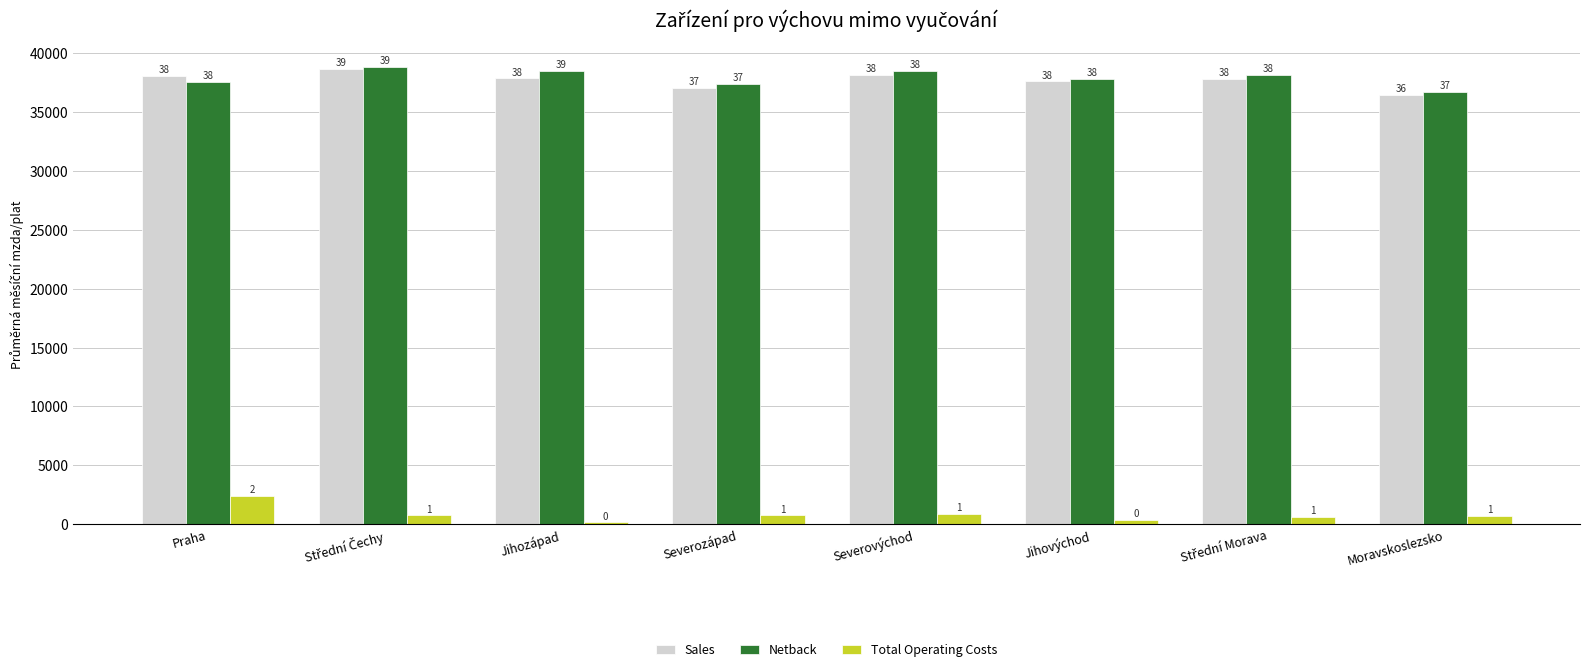

Does the chart contain stacked bars?

No